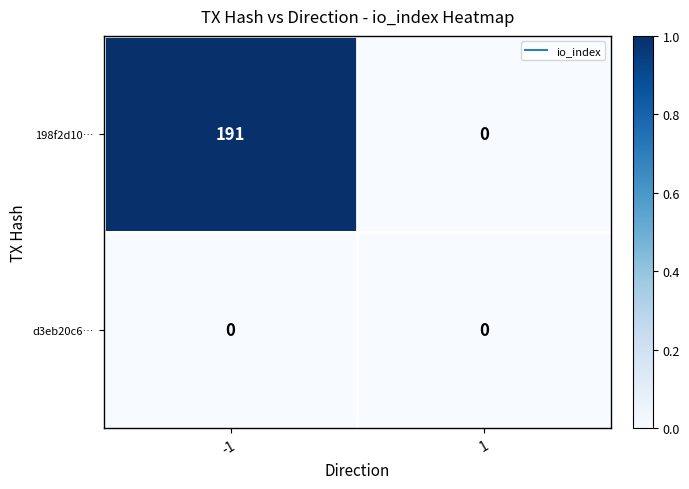

Which series has the largest total across all categories?

198f2d10…